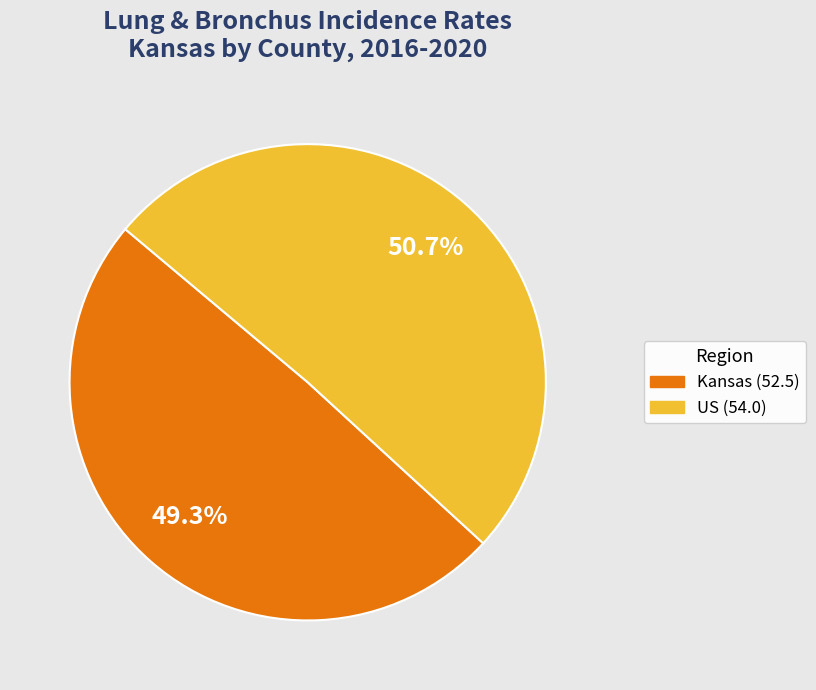

Between Kansas (52.5) and US (54.0), which is larger?

US (54.0)